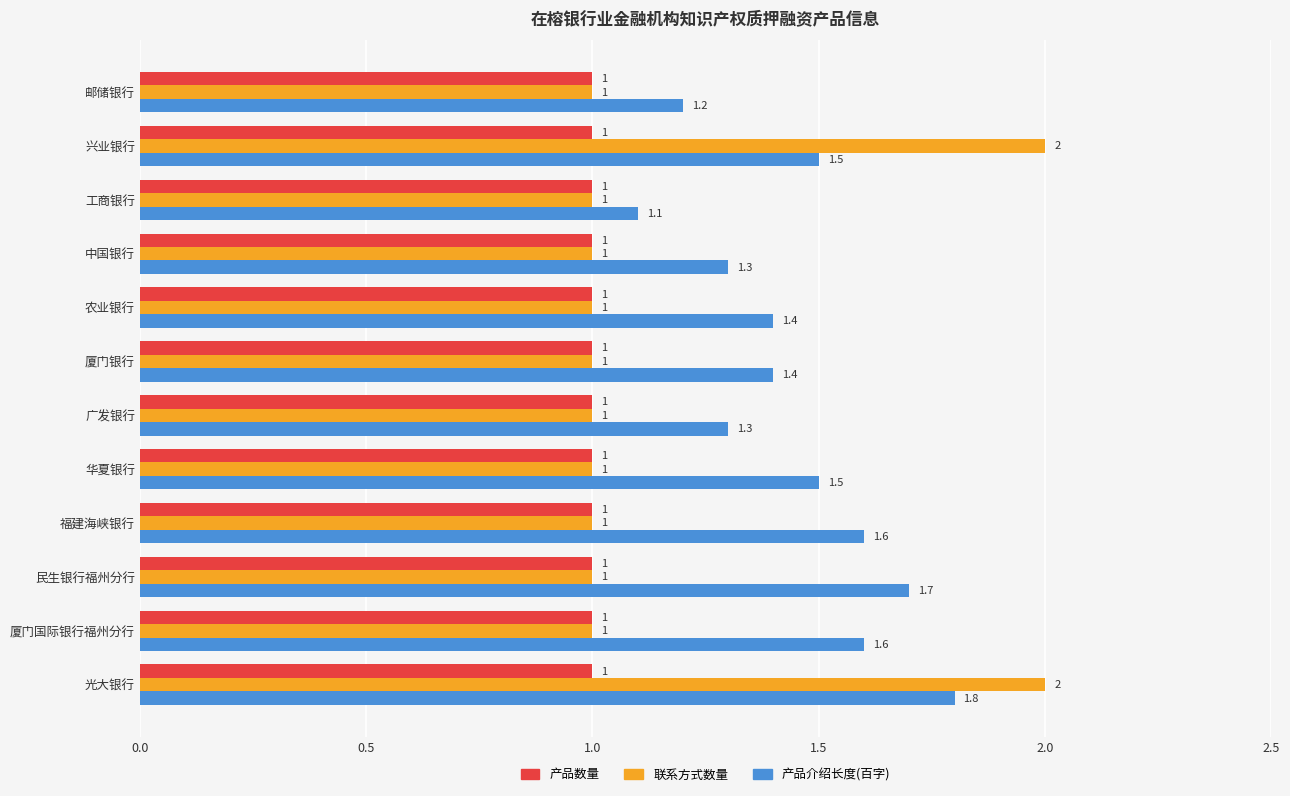

The value of 联系方式数量 at 民生银行福州分行 is 0.5. True or false?

False